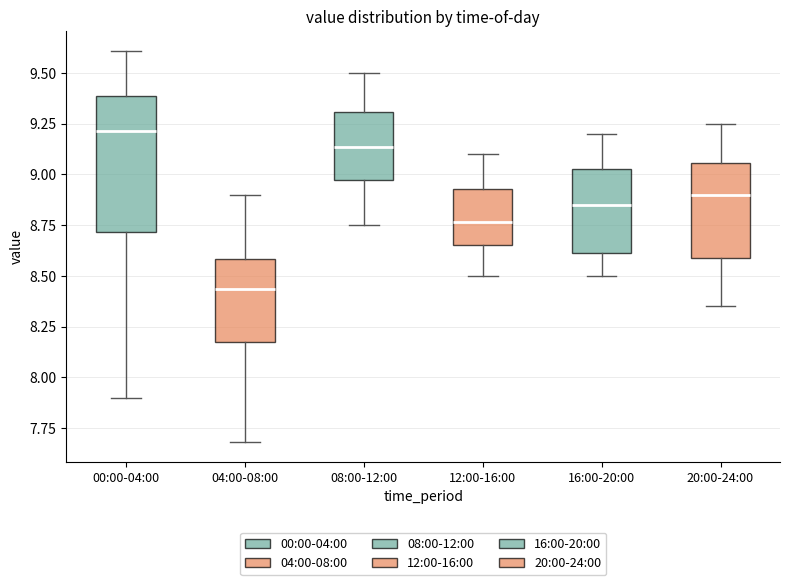

Reading left to right, transcribe this box plot: for each box, give where its median line is, the range the box spans, and where its two whiskers end, as read against the y-axis. The values are not printed on the chart, so give them approximately, as read against the axis.

00:00-04:00: median 9.20, box 8.70 to 9.40, whiskers 7.90 to 9.60
04:00-08:00: median 8.45, box 8.20 to 8.60, whiskers 7.70 to 8.90
08:00-12:00: median 9.15, box 8.95 to 9.30, whiskers 8.75 to 9.50
12:00-16:00: median 8.75, box 8.65 to 8.95, whiskers 8.50 to 9.10
16:00-20:00: median 8.85, box 8.60 to 9.05, whiskers 8.50 to 9.20
20:00-24:00: median 8.90, box 8.60 to 9.05, whiskers 8.35 to 9.25